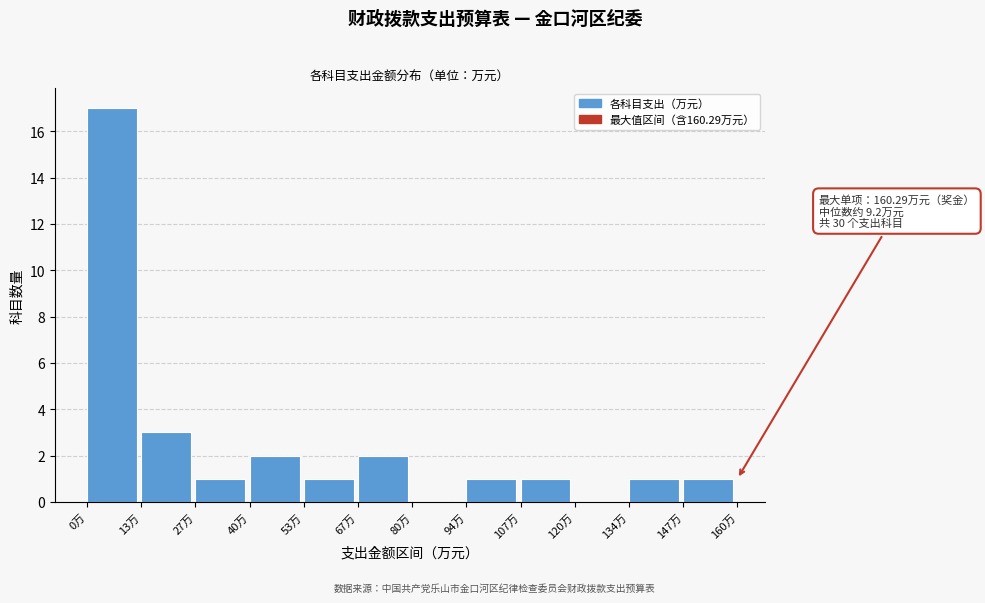

Over which range of the x-axis is the bar tallest?

0 to 14